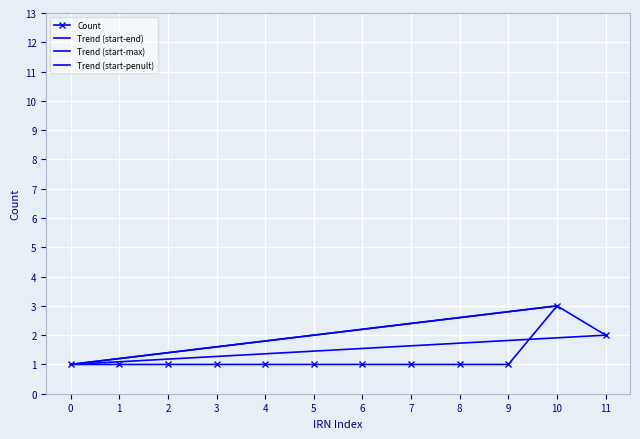

What is the value of the Count point at the 4th from the left?

1